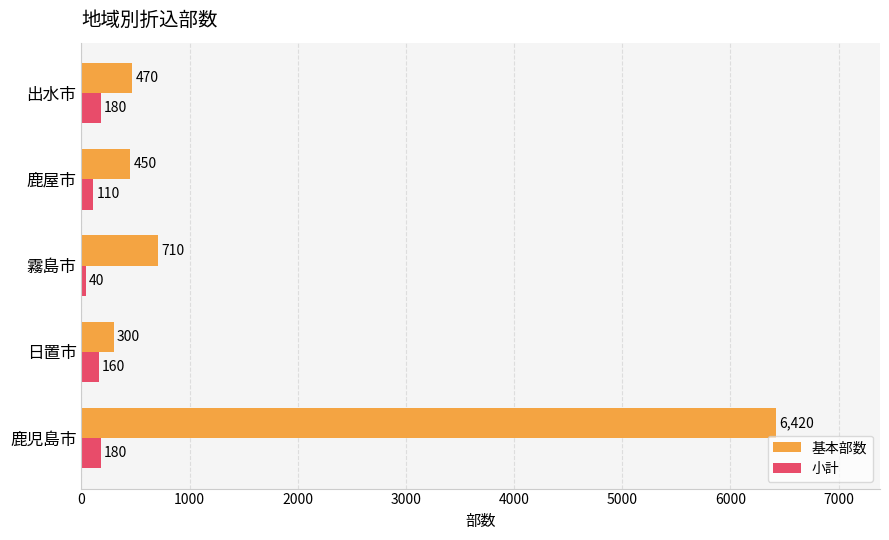

Which series has the largest range (max minus min)?

基本部数